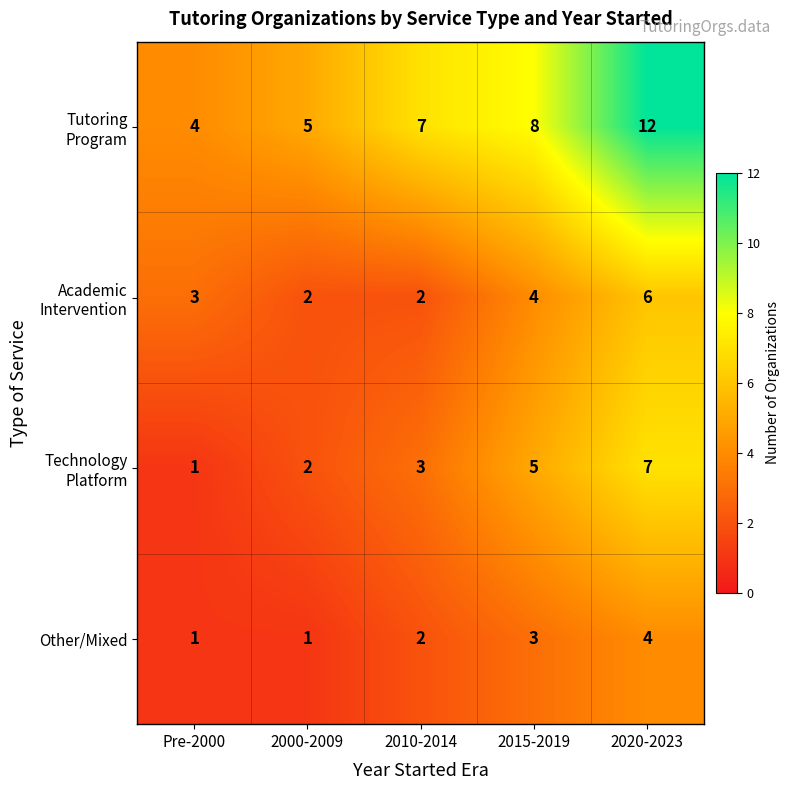

What is the difference between the maximum and minimum values in the Other/Mixed series?

3